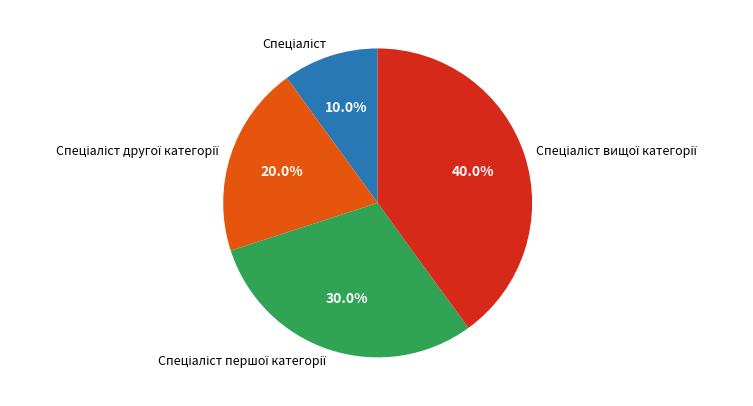

Does any single category account for the majority?

No